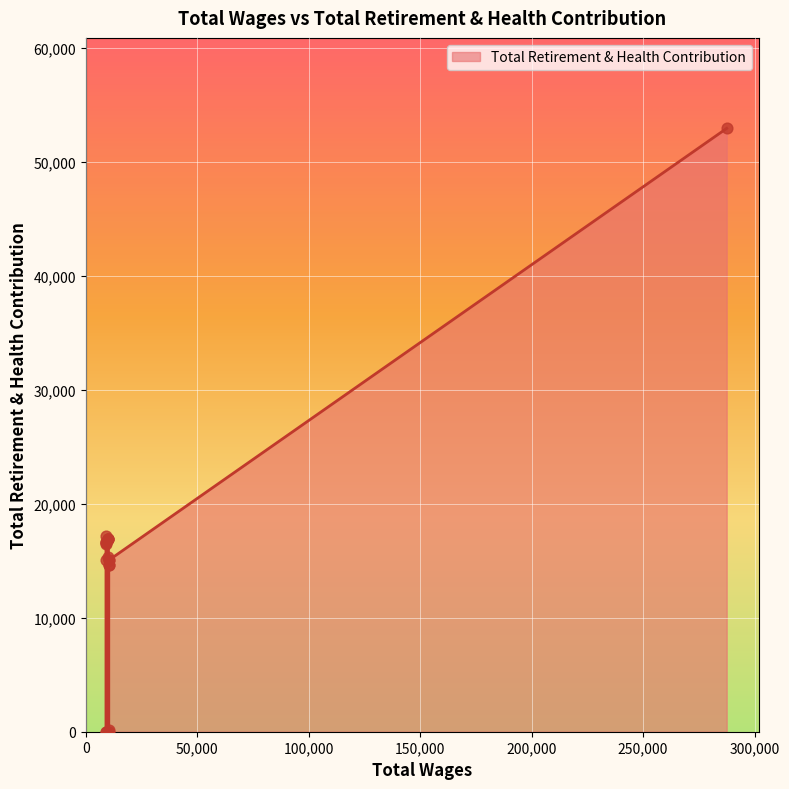

What is the change in value from 10 to 18?

-1824